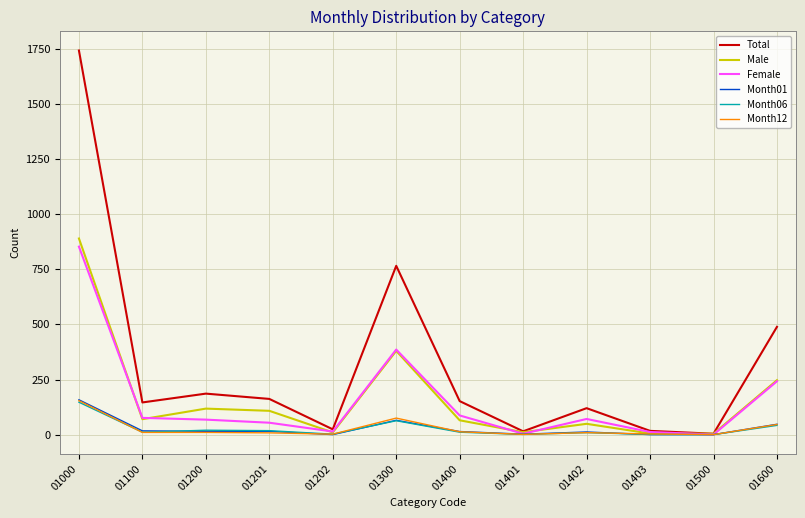

Is it true that Month12 equals 10 at 01100?

True